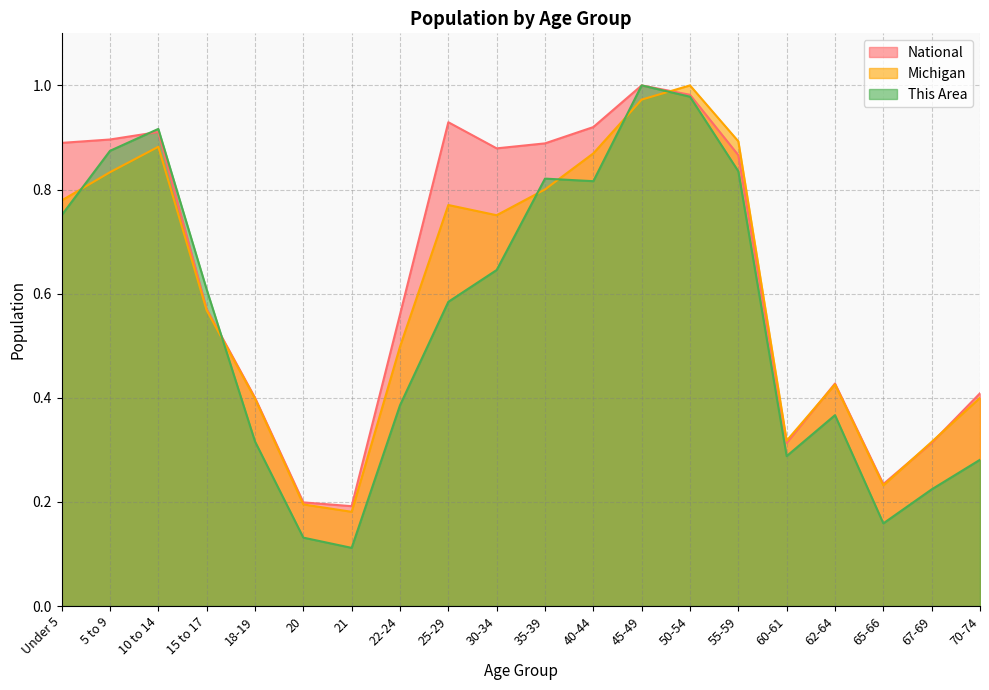

Where is This Area nearest to the value 0?

21